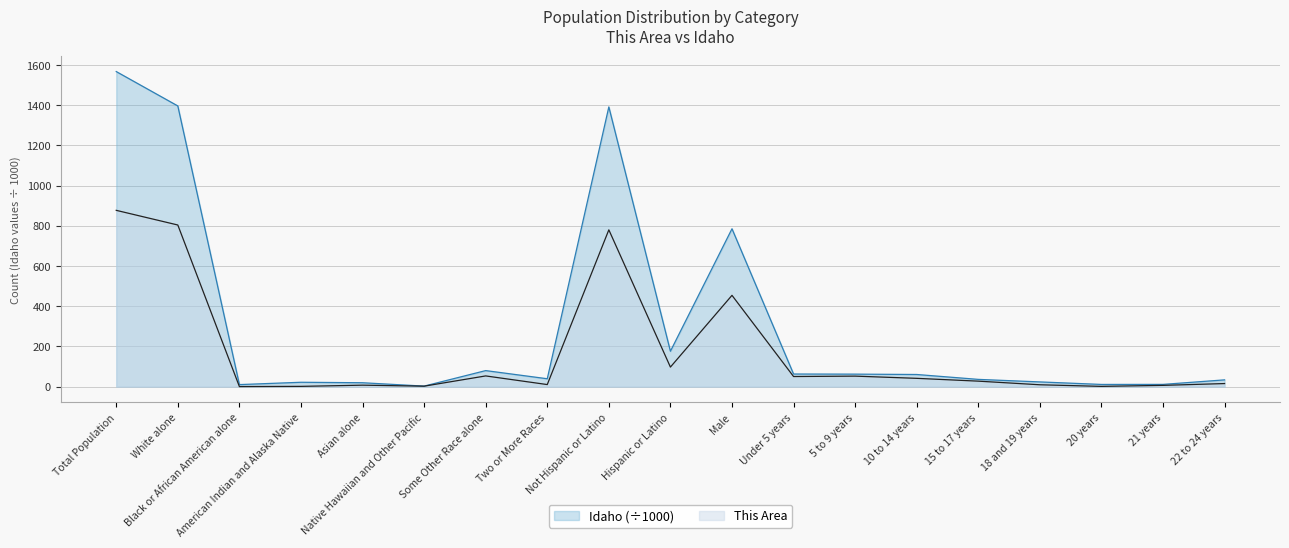

What is the difference between the second highest and second lowest values in the Idaho series?

1386.7